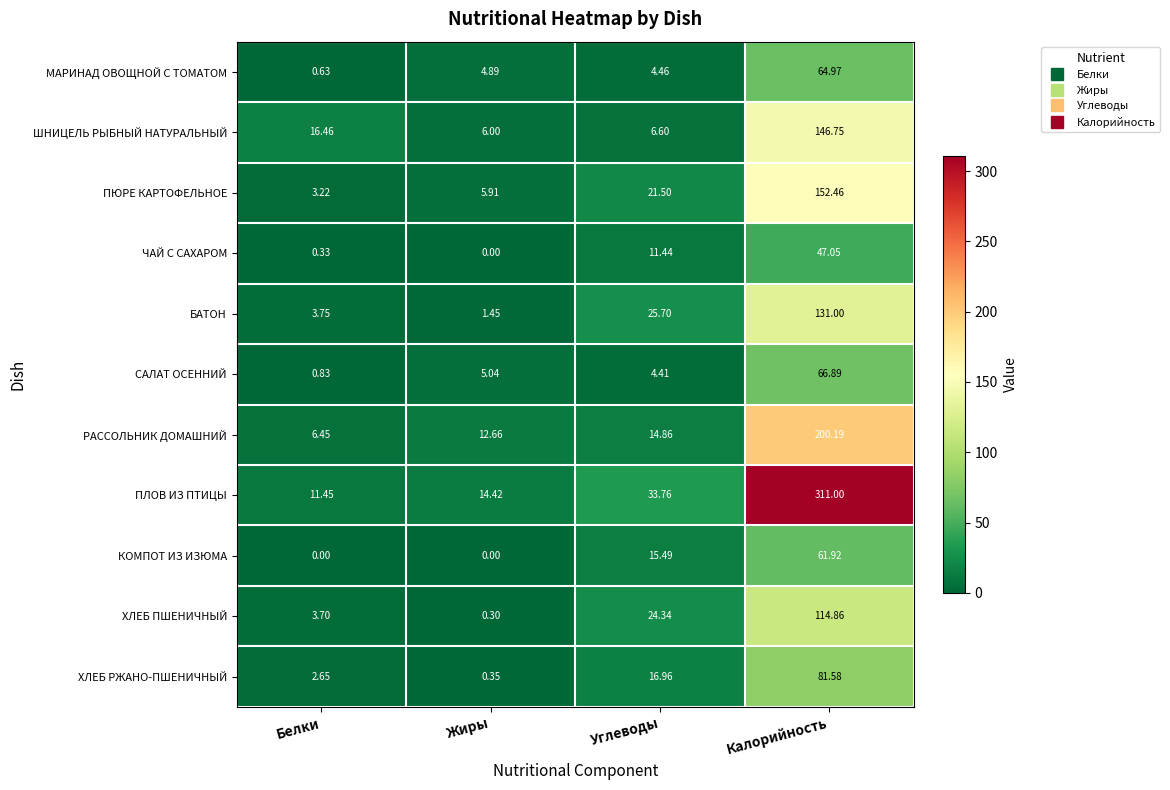

At which label does БАТОН reach its minimum?

Жиры